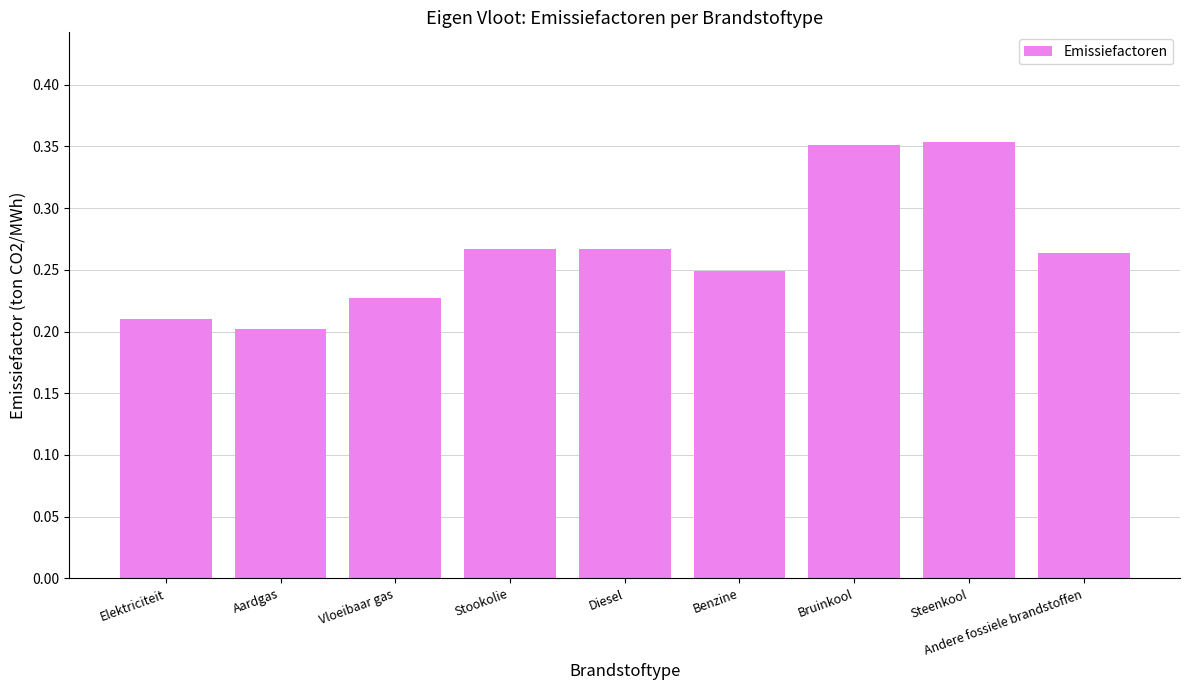

What is the label of the 4th bar from the right?

Benzine